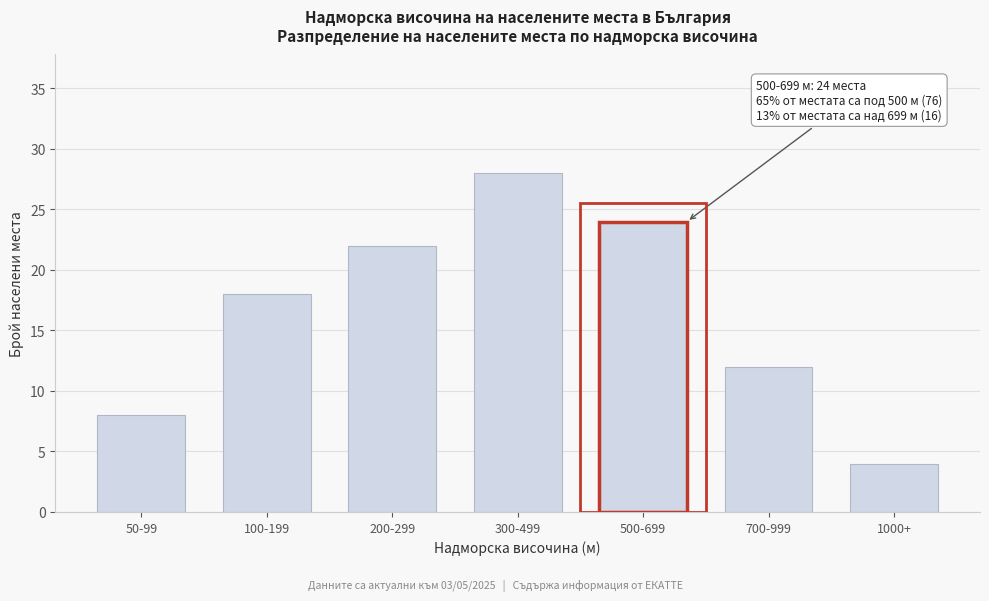

Reading right to left, extract all data points from this chart.

4	12	24	28	22	18	8